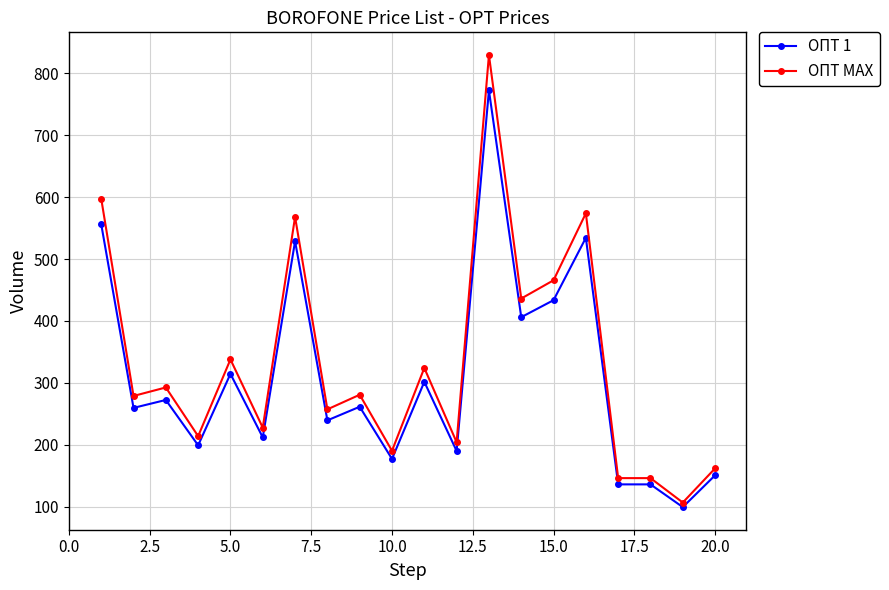

What is the value of the ОПТ МАХ point at the 11th from the left?

324.2